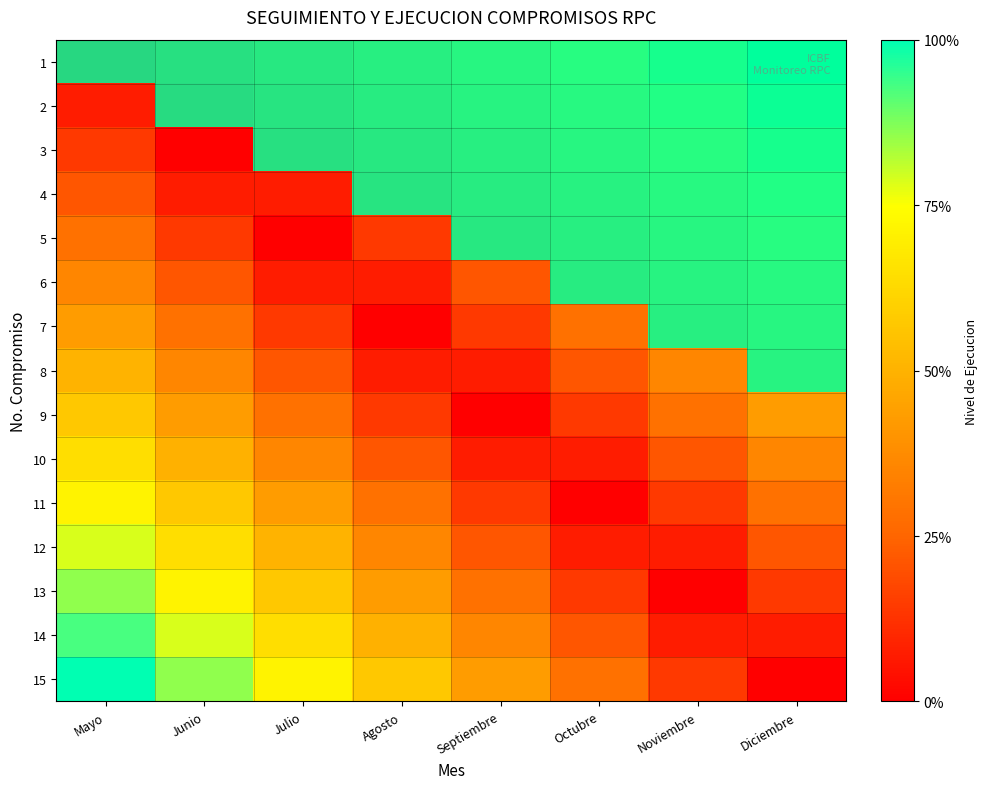

Between Junio and Octubre, which is larger?

Junio